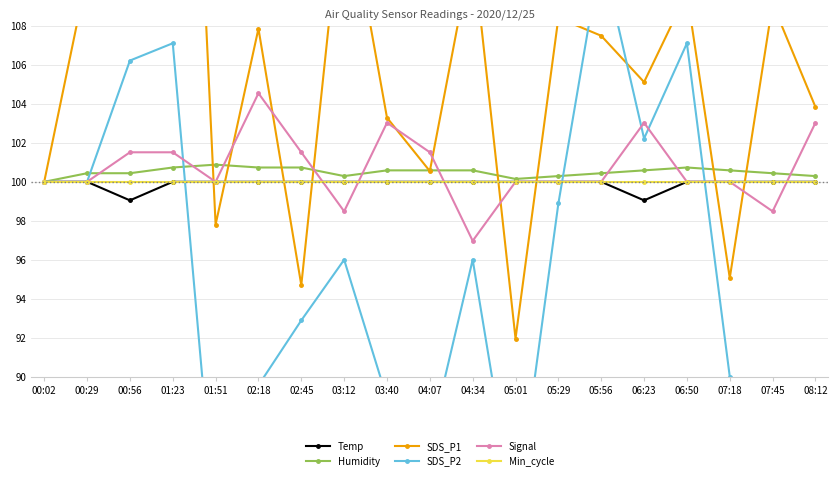

Reading left to right, extract all data points from this chart.

Temp: 100.0	100.0	99.0	100.0	100.0	100.0	100.0	100.0	100.0	100.0	100.0	100.0	100.0	100.0	99.0	100.0	100.0	100.0	100.0
Humidity: 100.0	100.4	100.4	100.7	100.9	100.7	100.7	100.3	100.6	100.6	100.6	100.1	100.3	100.4	100.6	100.7	100.6	100.4	100.3
SDS_P1: 100.0	110.6	114.3	144.4	97.8	107.9	94.7	115.5	103.3	100.5	112.1	92.0	108.4	107.5	105.1	109.7	95.1	109.1	103.8
SDS_P2: 100.0	100.0	106.2	107.1	82.2	89.6	92.9	96.0	88.9	86.7	96.0	82.7	98.9	111.8	102.2	107.1	90.0	81.6	82.7
Signal: 100.0	100.0	101.5	101.5	100.0	104.5	101.5	98.5	103.0	101.5	97.0	100.0	100.0	100.0	103.0	100.0	100.0	98.5	103.0
Min_cycle: 100.0	100.0	100.0	100.0	100.0	100.0	100.0	100.0	100.0	100.0	100.0	100.0	100.0	100.0	100.0	100.0	100.0	100.0	100.0